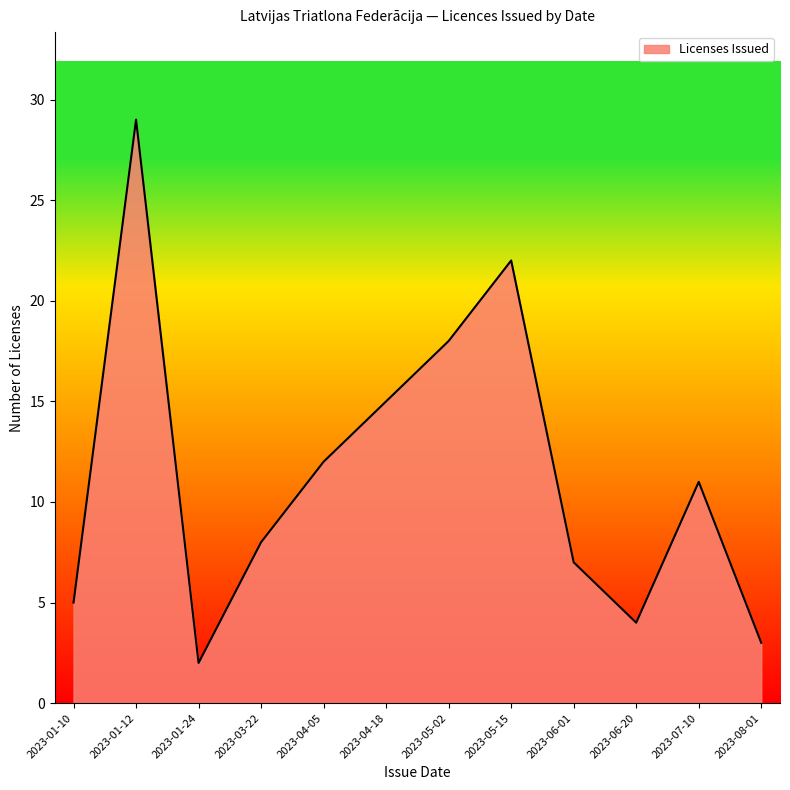

Rank the categories by value from highest to lowest.

2023-01-12, 2023-05-15, 2023-05-02, 2023-04-18, 2023-04-05, 2023-07-10, 2023-03-22, 2023-06-01, 2023-01-10, 2023-06-20, 2023-08-01, 2023-01-24